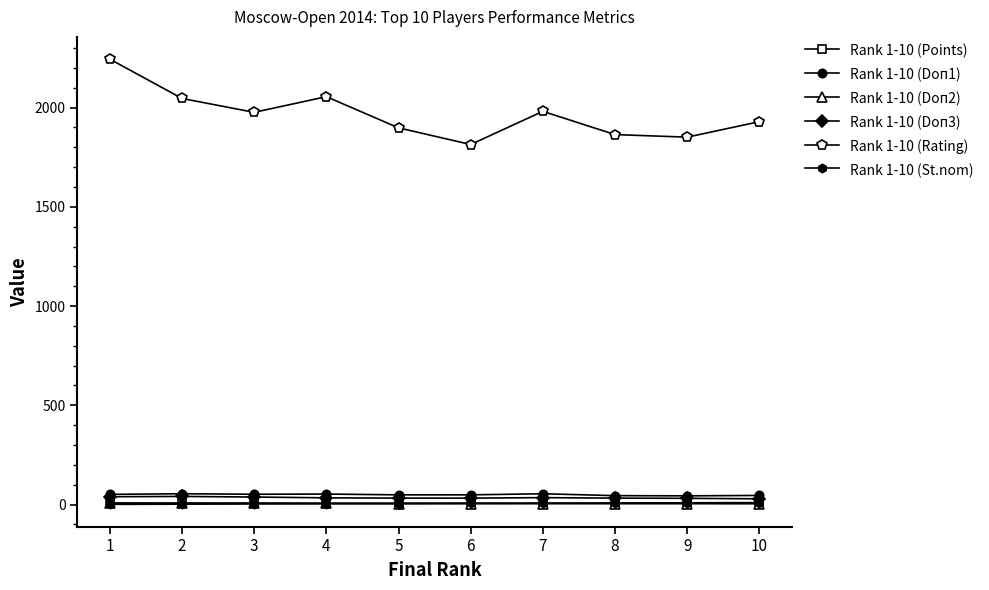

What is the smallest value displayed?

1.0